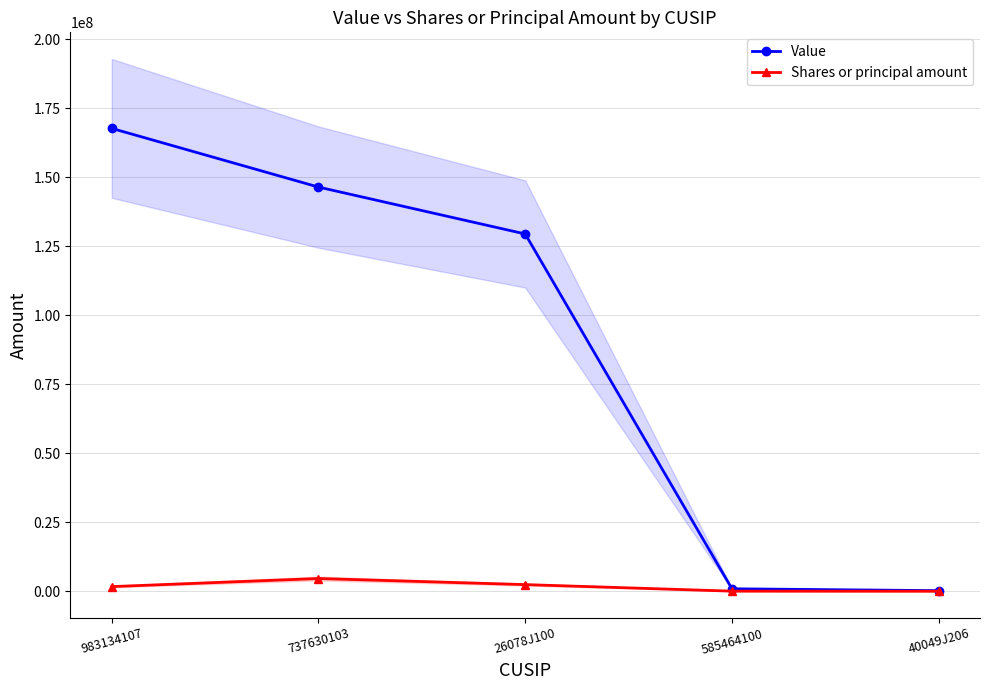

What is the sum of the Shares or principal amount values at 26078J100 and 983134107?

4117016